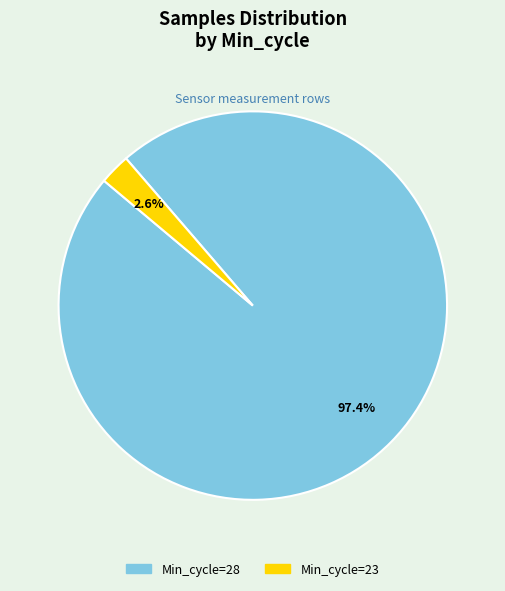

Is there a majority slice in this chart?

Yes